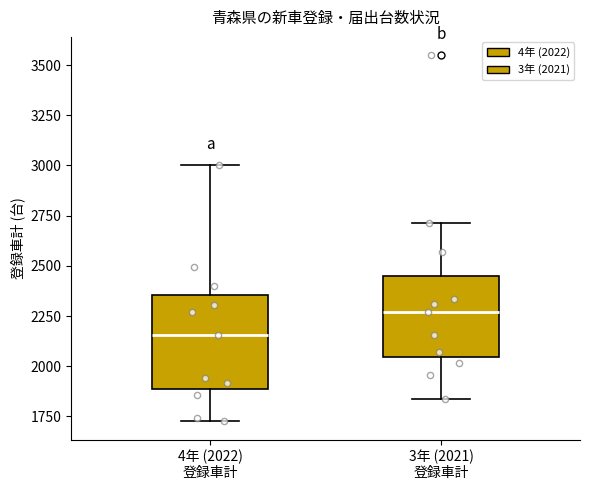

Comparing the boxes themselves (not the whiskers), which one is the tallest?

4年 (2022) 登録車計